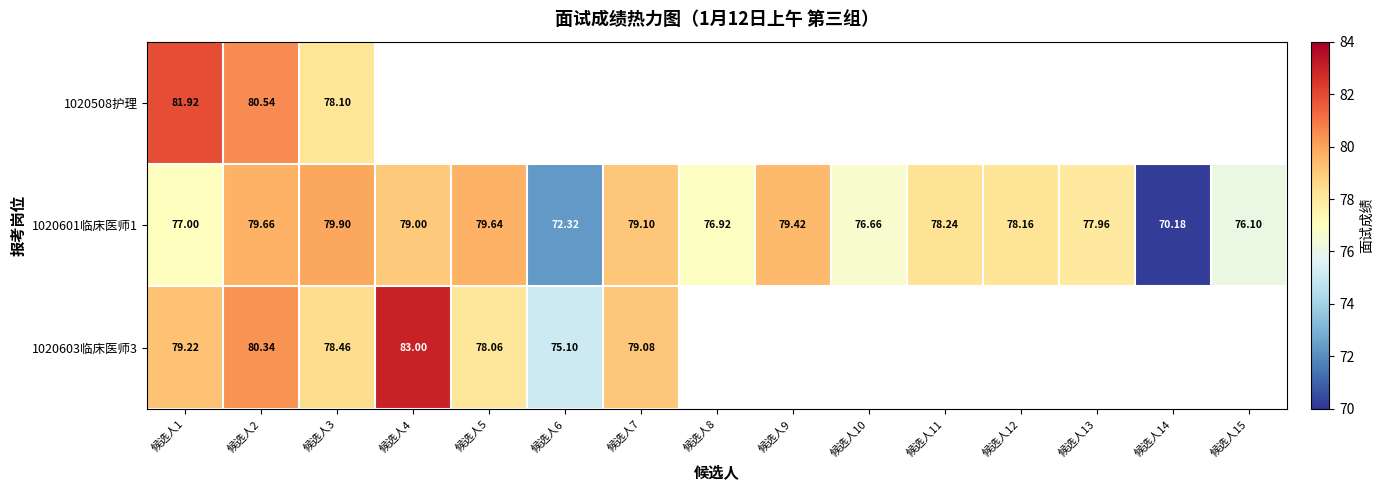

The value of 1020601临床医师1 at 候选人15 is 76.1. True or false?

True